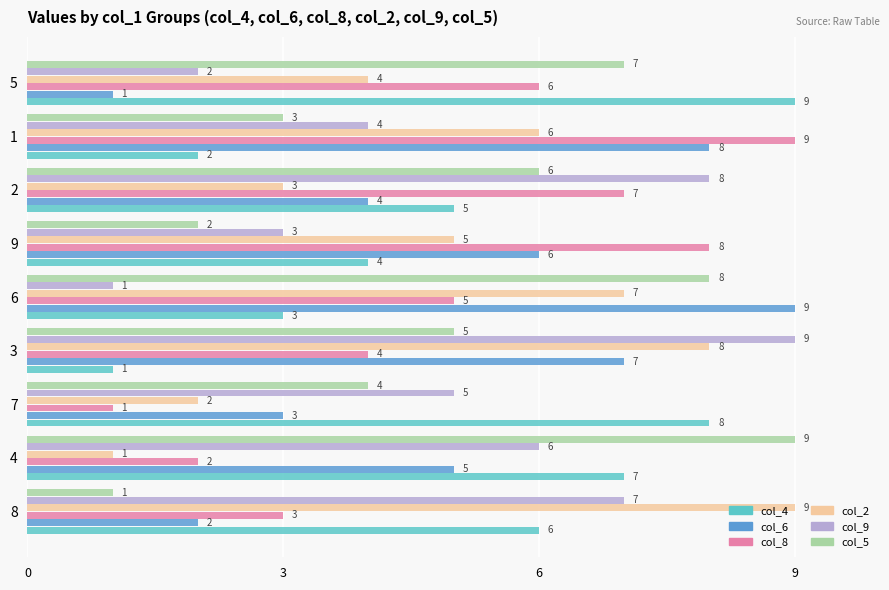

List the labels in order of col_8 value, largest first.

1, 9, 2, 5, 6, 3, 8, 4, 7